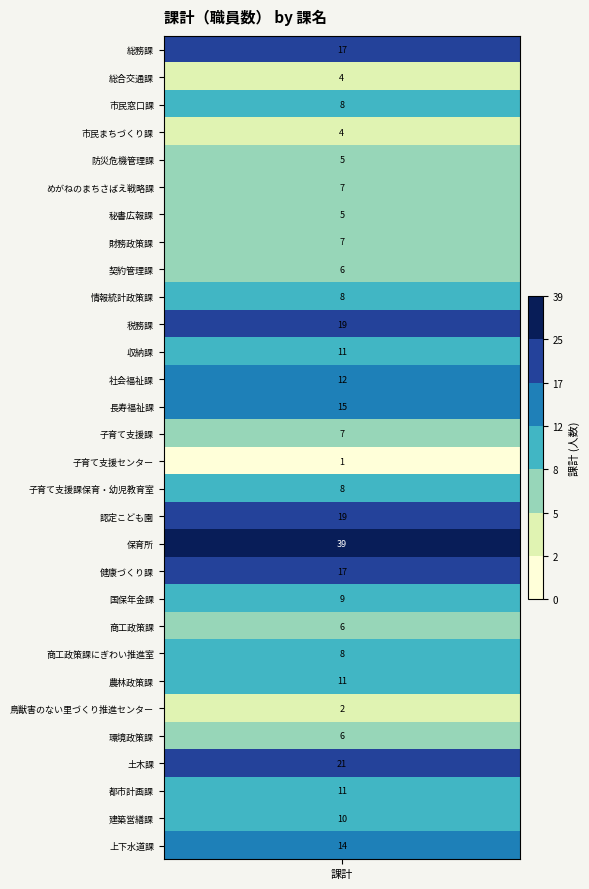

How many categories are shown in the chart?

30